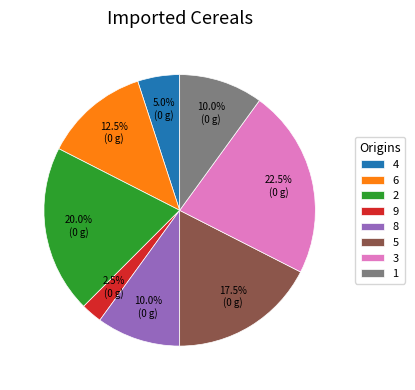

Combined, do 9 and 3 account for over 50%?

No